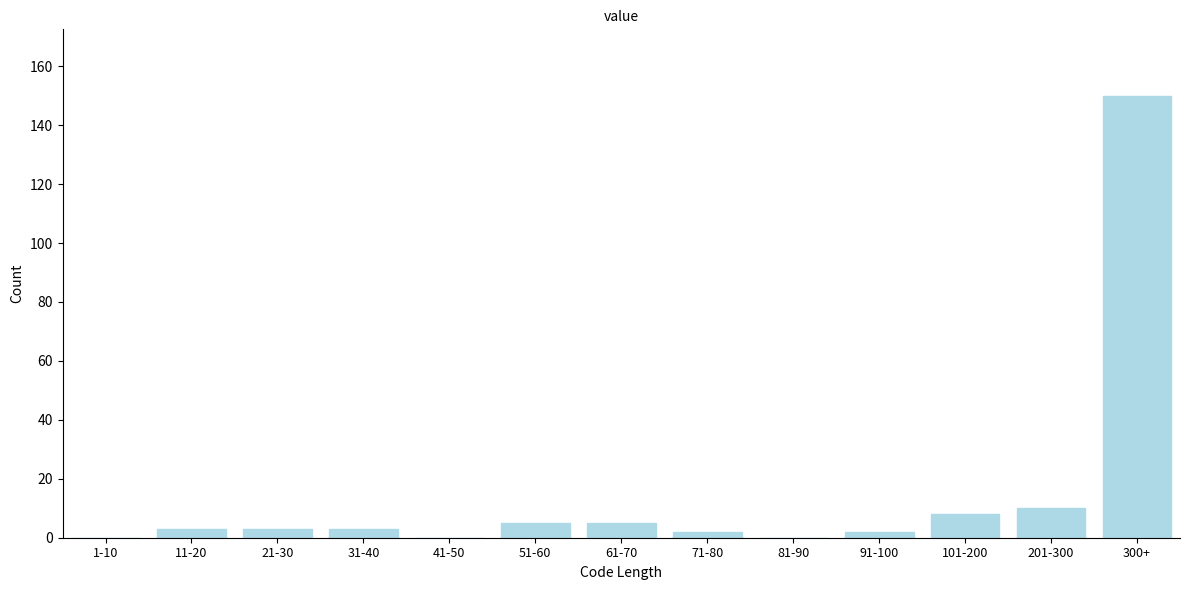

Reading left to right, list all the values displayed in this chart.

1-10=0	11-20=3	21-30=3	31-40=3	41-50=0	51-60=5	61-70=5	71-80=2	81-90=0	91-100=2	101-200=8	201-300=10	300+=150